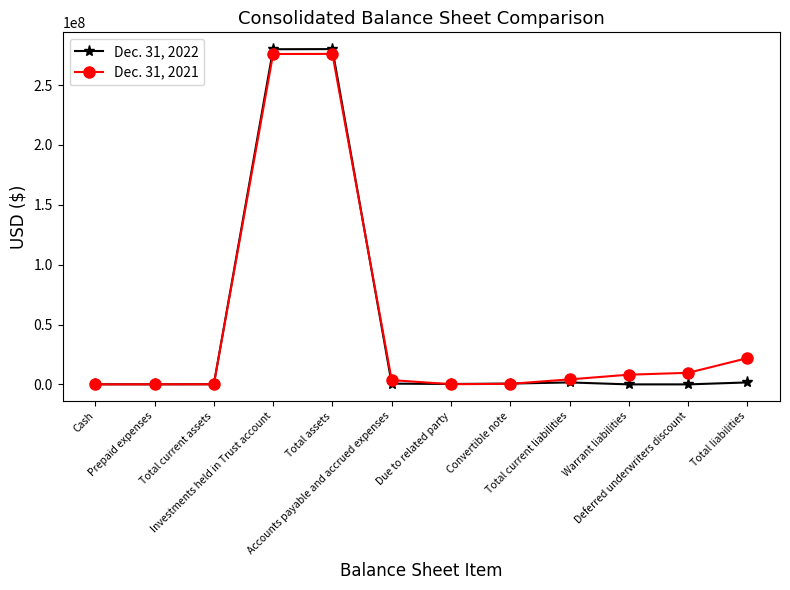

List the series in order of their peak value, highest first.

Dec. 31, 2022, Dec. 31, 2021